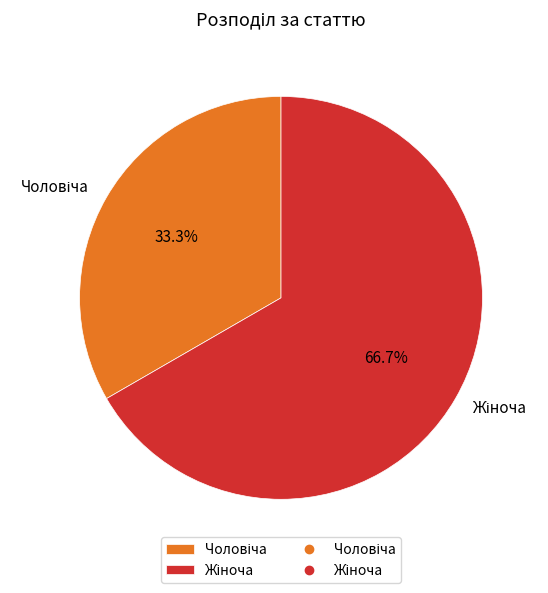

Is there any slice that represents more than half of the pie?

Yes